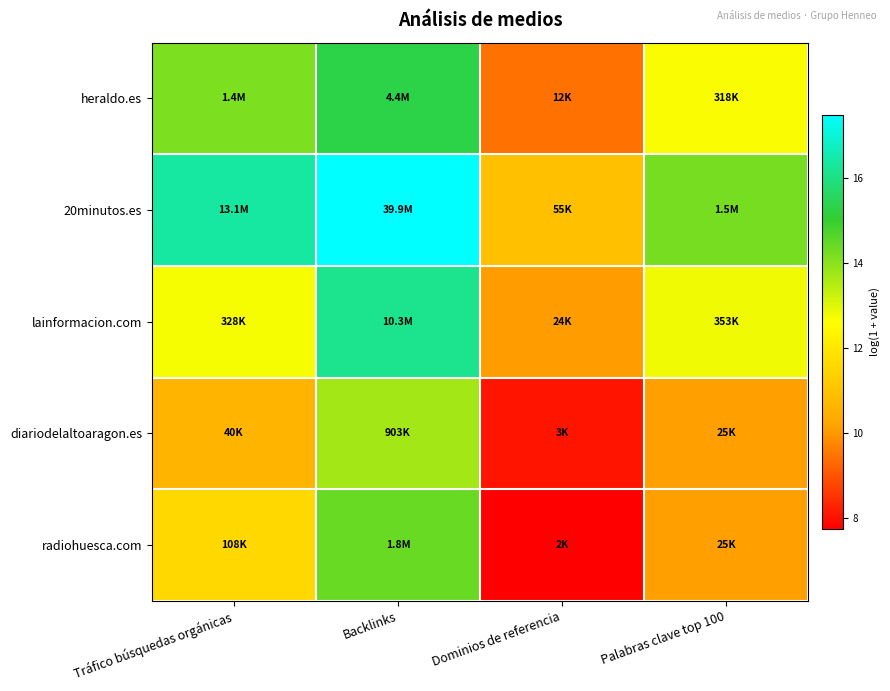

List the series in order of their peak value, lowest first.

diariodelaltoaragon.es, radiohuesca.com, heraldo.es, lainformacion.com, 20minutos.es